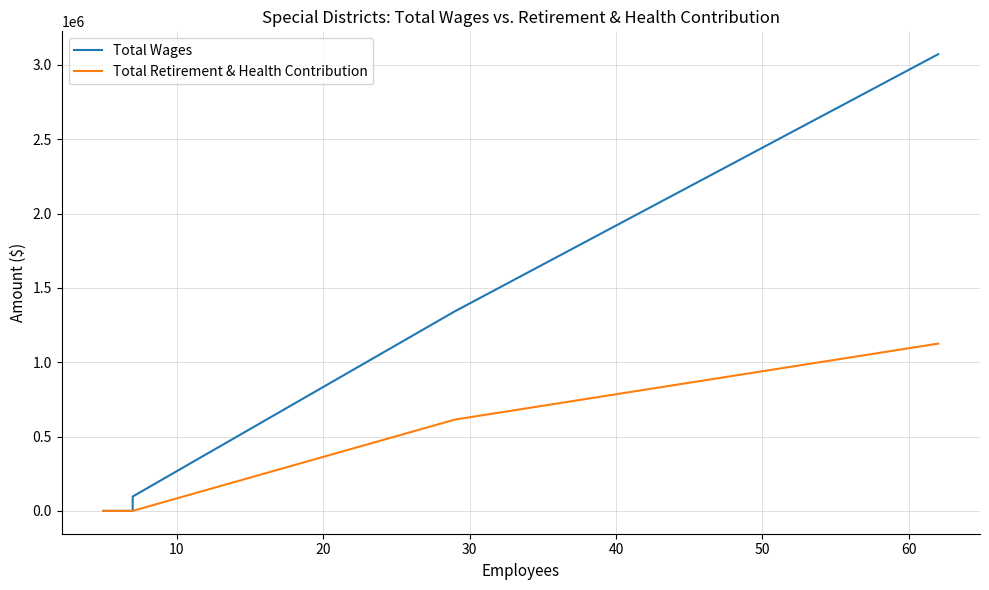

The Total Wages series shows 652191 at 60. True or false?

False